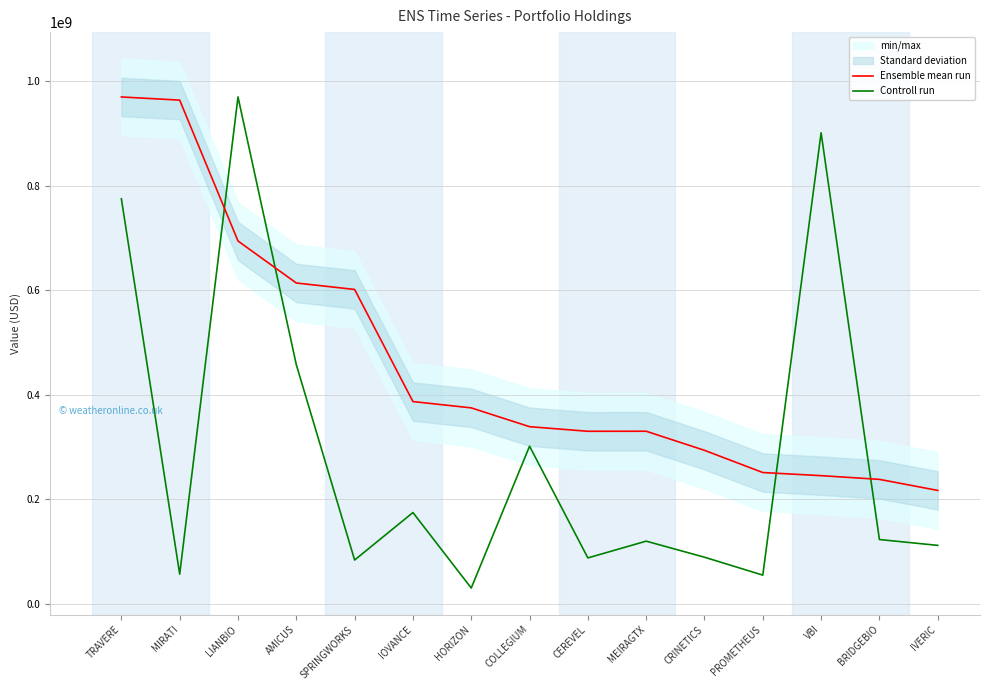

How many times do Ensemble mean run and Controll run cross each other?

4